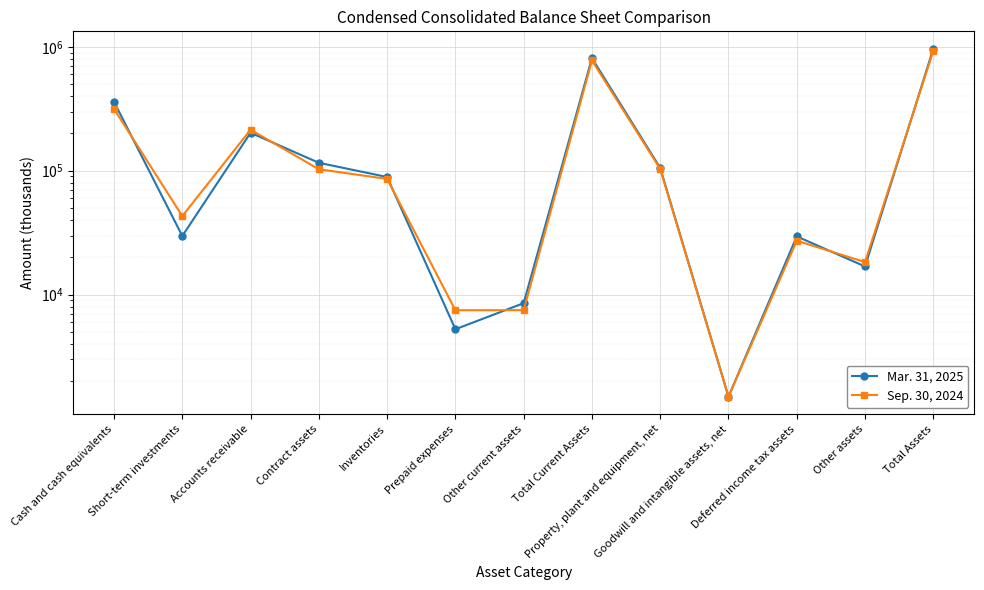

Which series has the largest range (max minus min)?

Mar. 31, 2025